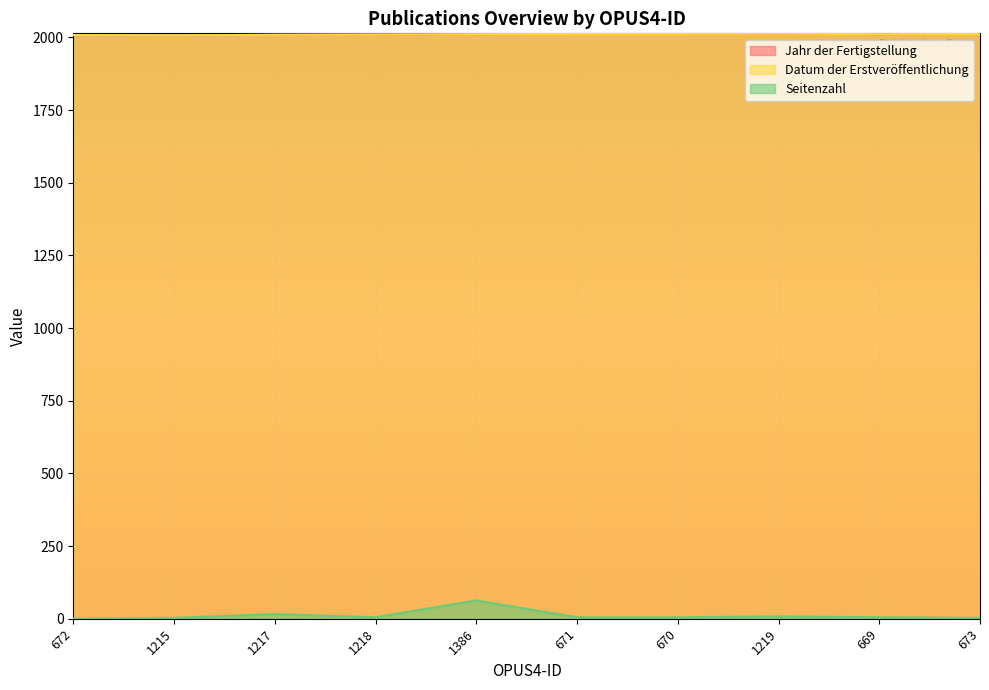

What is the difference between the maximum and minimum values in the Datum der Erstveröffentlichung series?

6